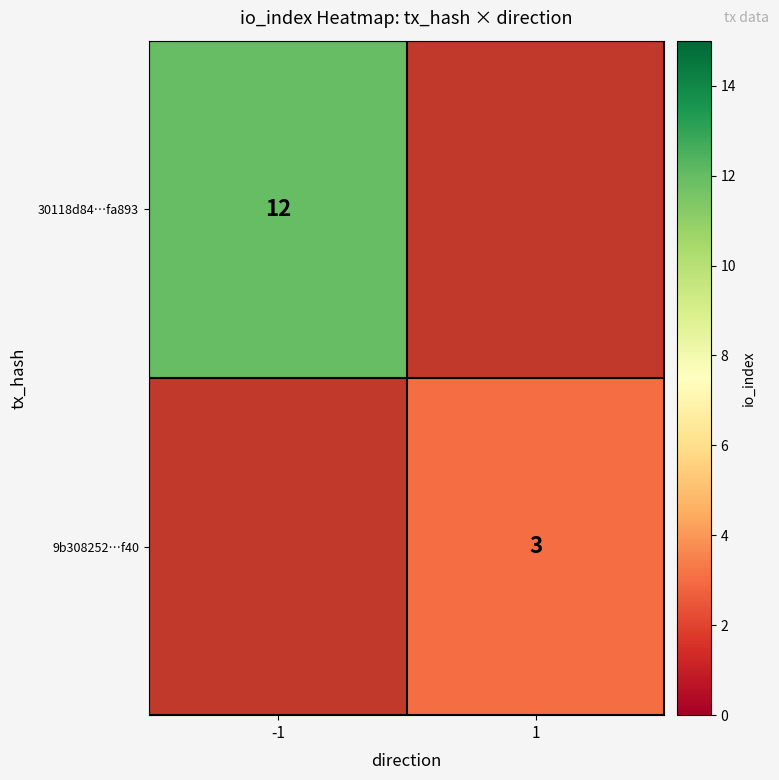

Is the value of 9b308252…f40 at 1 greater than the value of 30118d84…fa893 at -1?

No